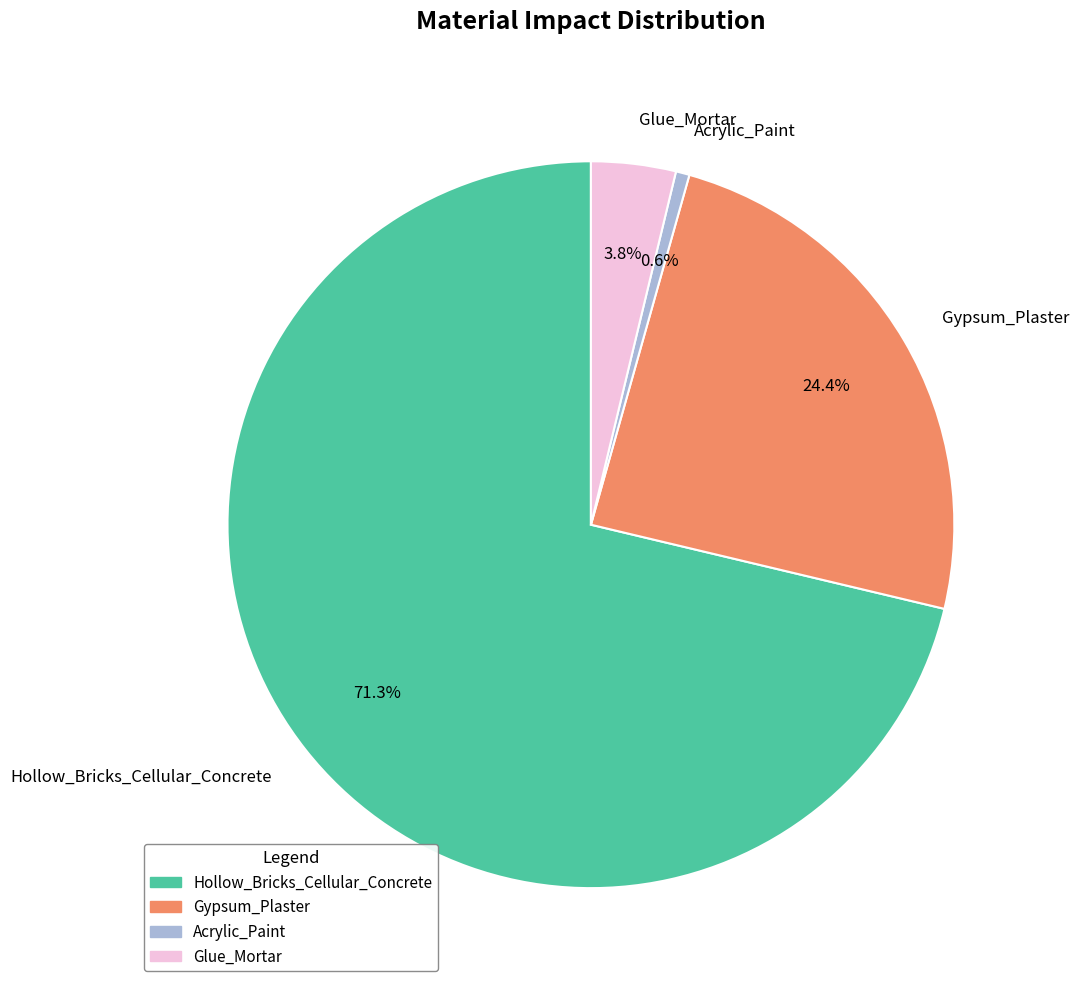

Which has a higher value, Hollow_Bricks_Cellular_Concrete or Acrylic_Paint?

Hollow_Bricks_Cellular_Concrete